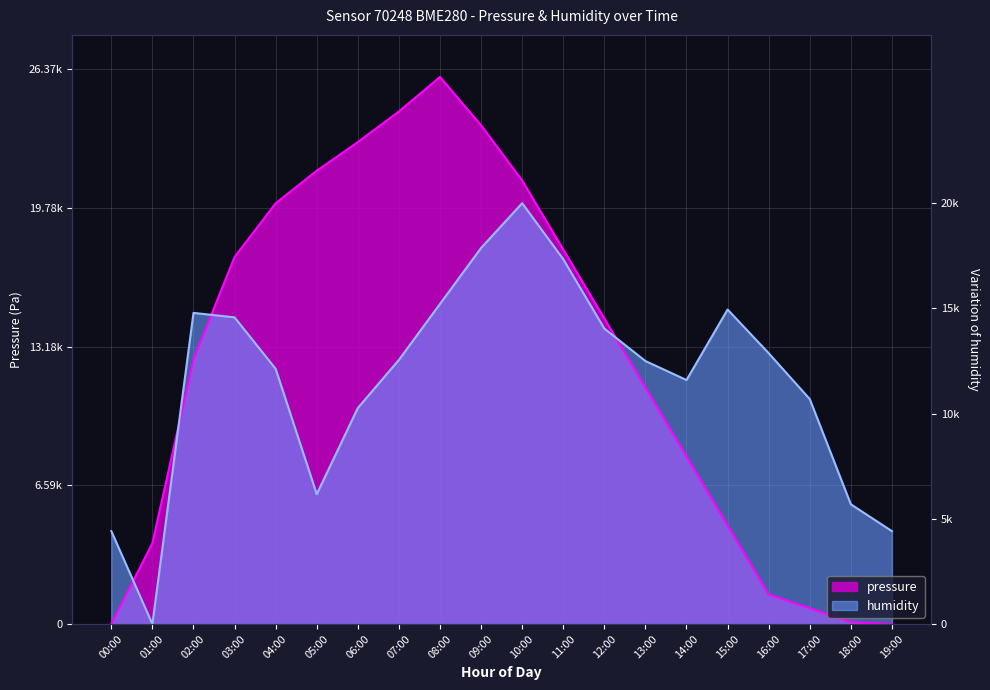

Where is the first local maximum for pressure?

08:00